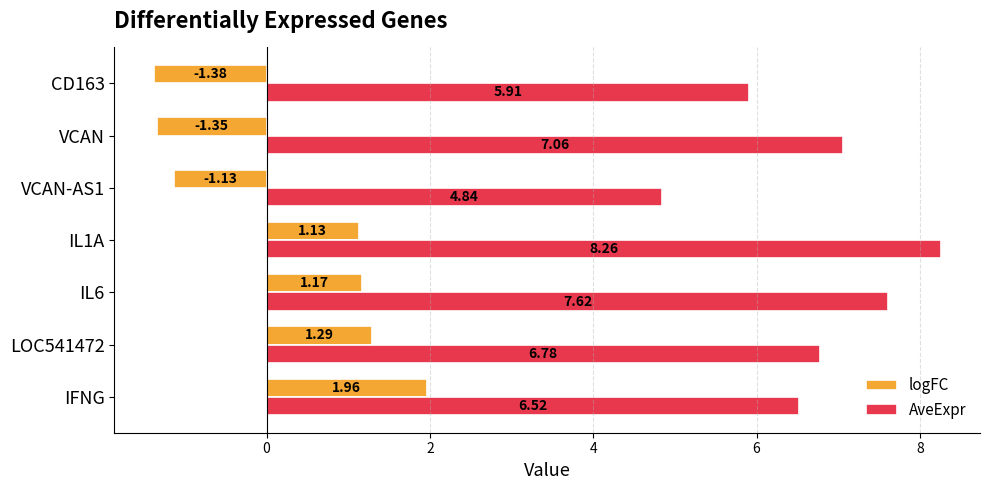

Rank the categories by AveExpr value from highest to lowest.

IL1A, IL6, VCAN, LOC541472, IFNG, CD163, VCAN-AS1